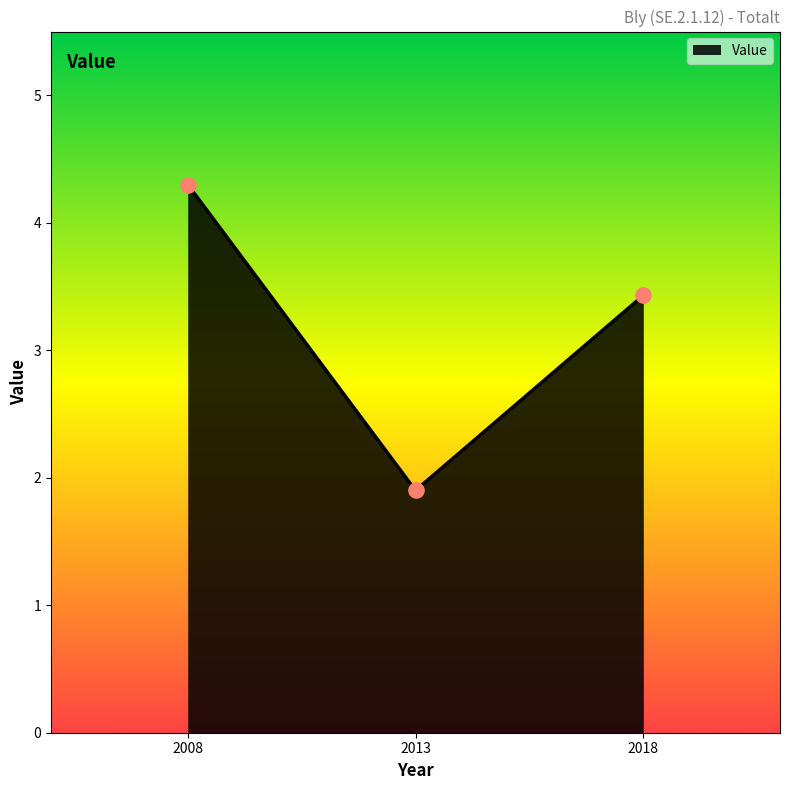

What is the ratio of the value at 2013 to the value at 2008?

0.4